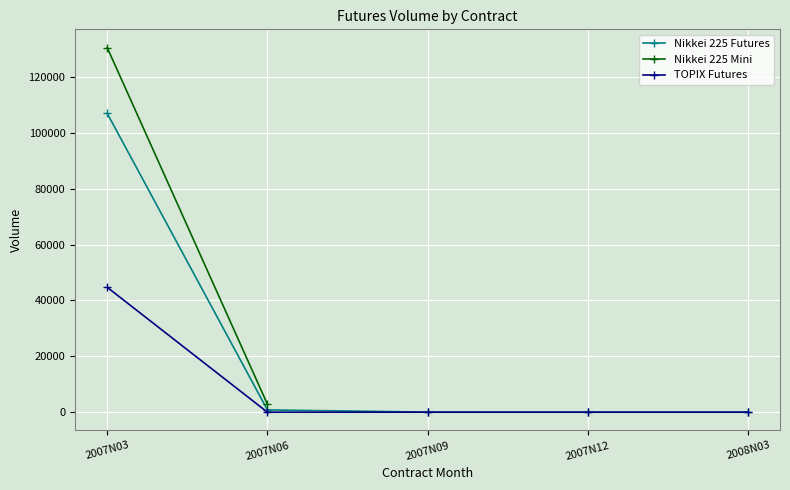

The TOPIX Futures series shows 0 at 2007N09. True or false?

True